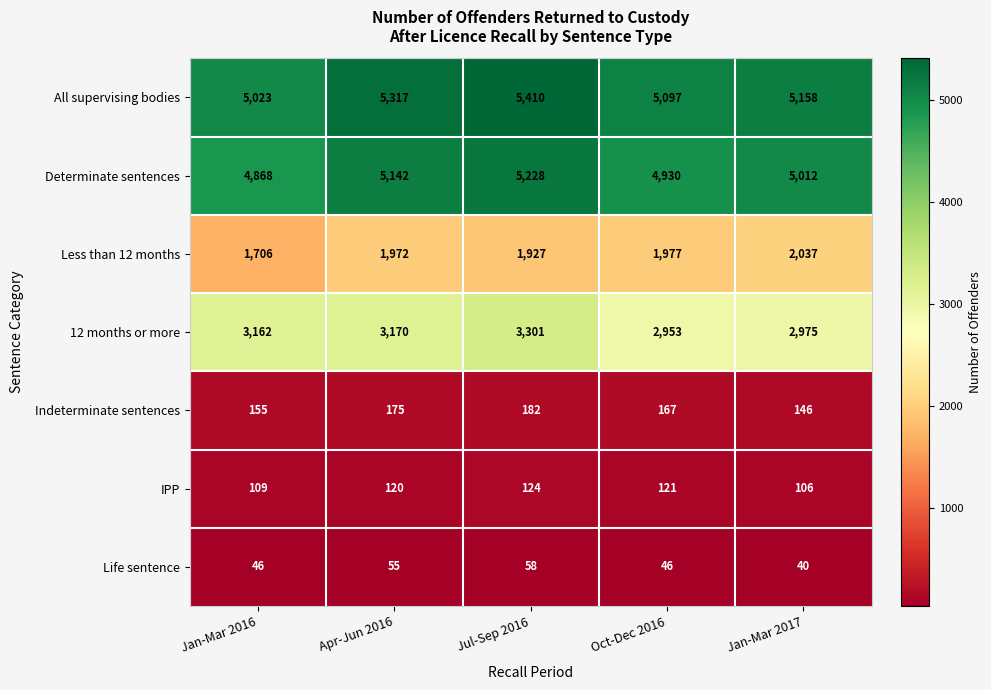

Is it true that 12 months or more equals 3170 at Apr-Jun 2016?

True